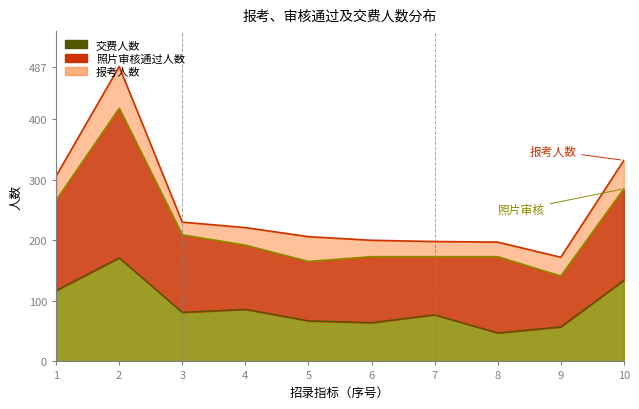

List the series in order of their overall mean, lowest first.

交费人数, 照片审核通过人数, 报考人数